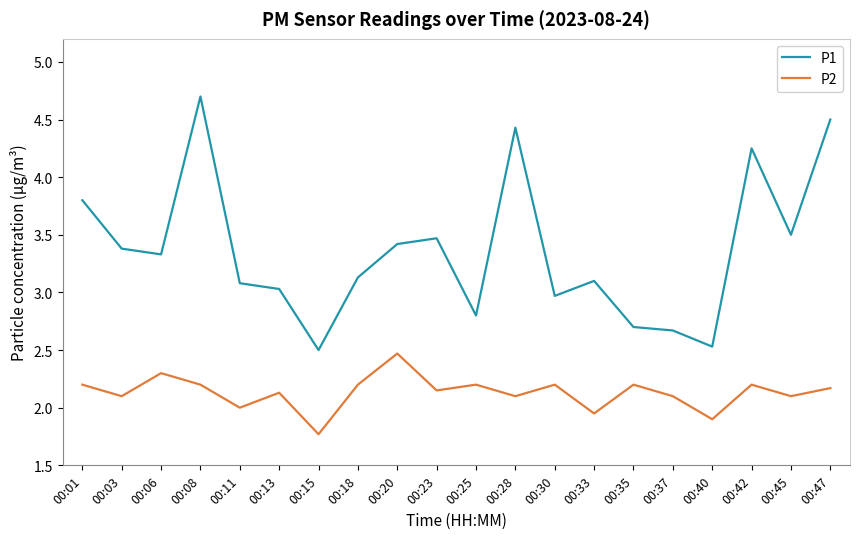

What value does the P2 series have at 00:15?

1.8